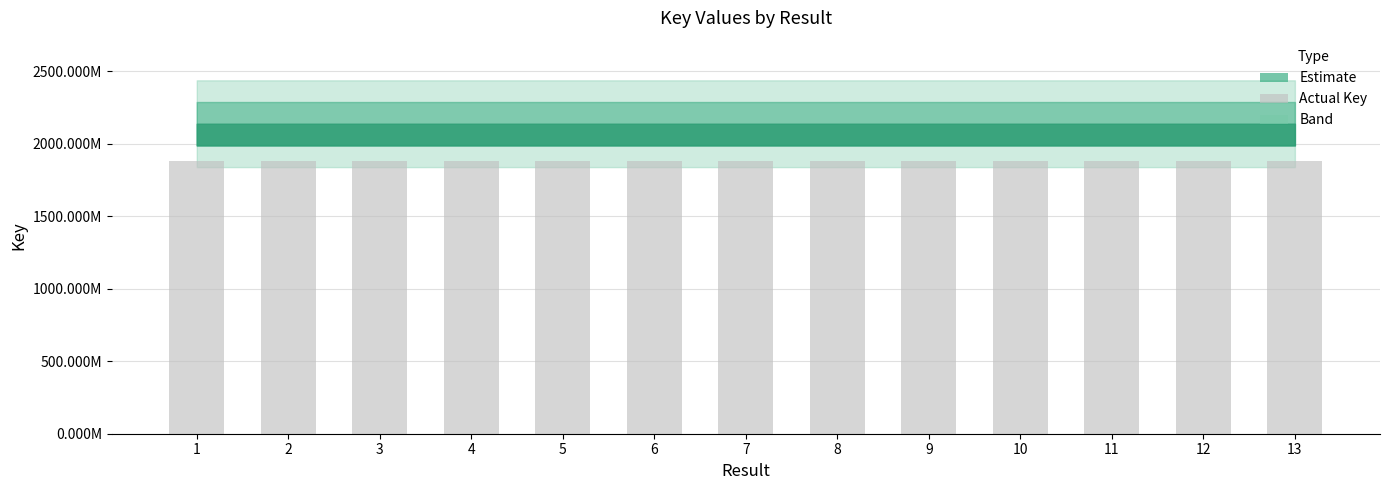

Does the chart contain any negative values?

No